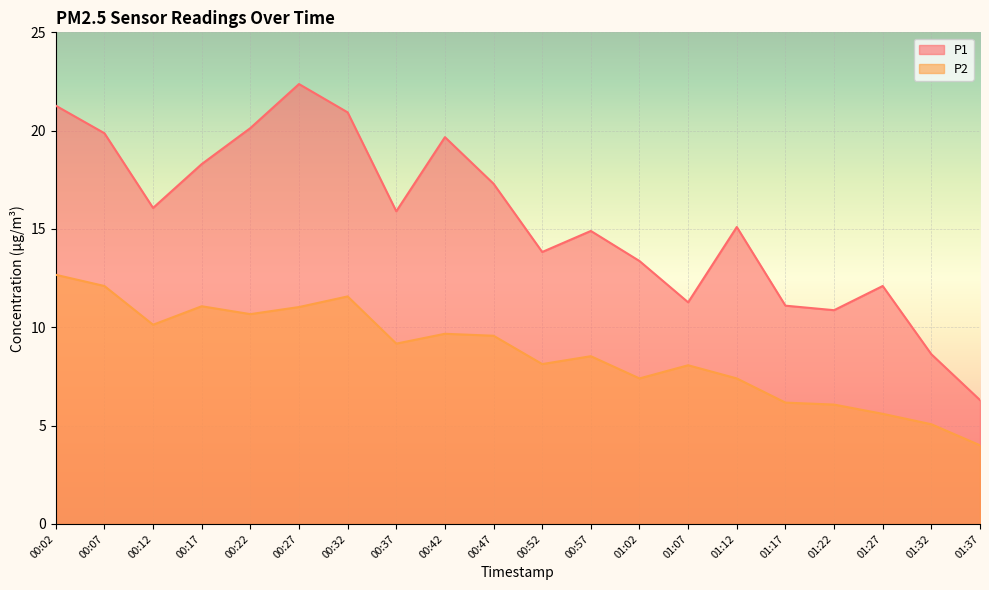

At how many categories does at least one series exceed 5?

20